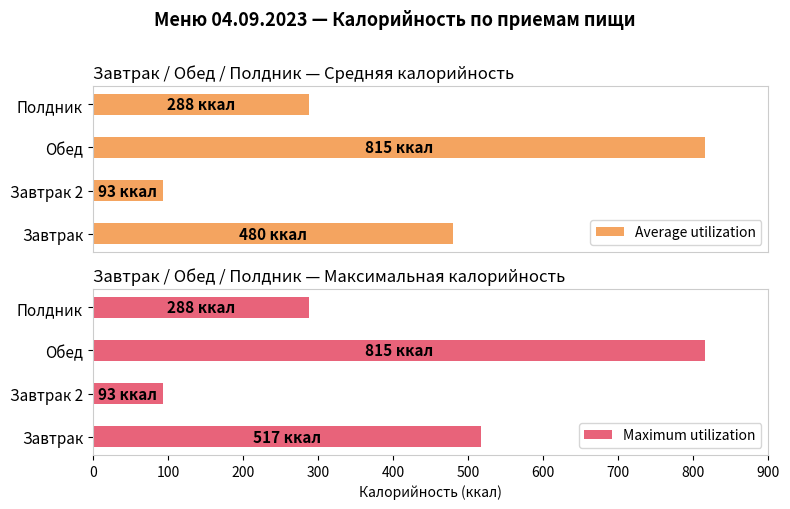

How many values in the Average utilization series are below 480?

2